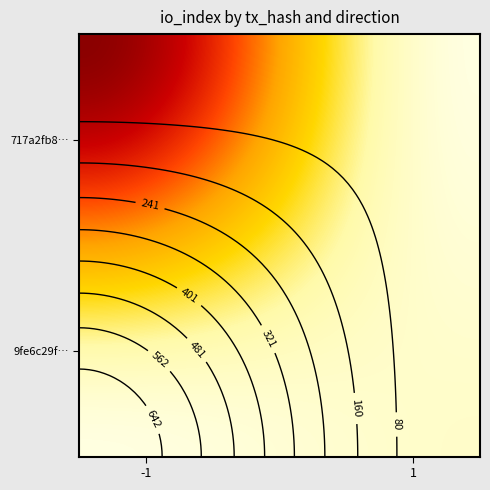

What is the difference between the highest and lowest values at io_index?

670